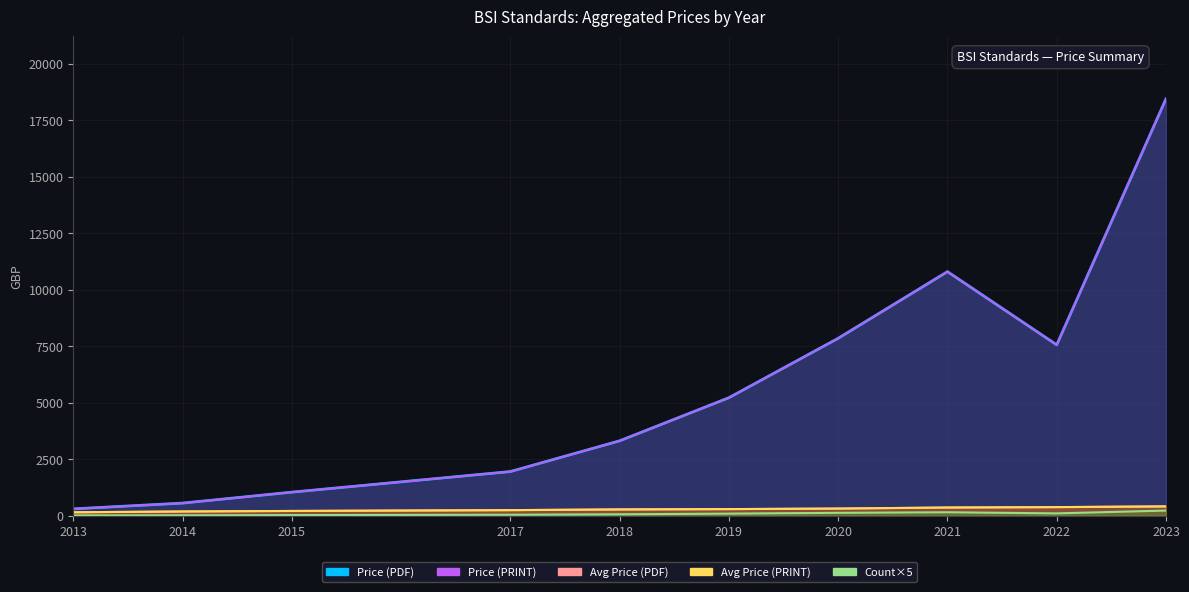

The value of Avg Price (PDF) line at 2019 is 290. True or false?

True